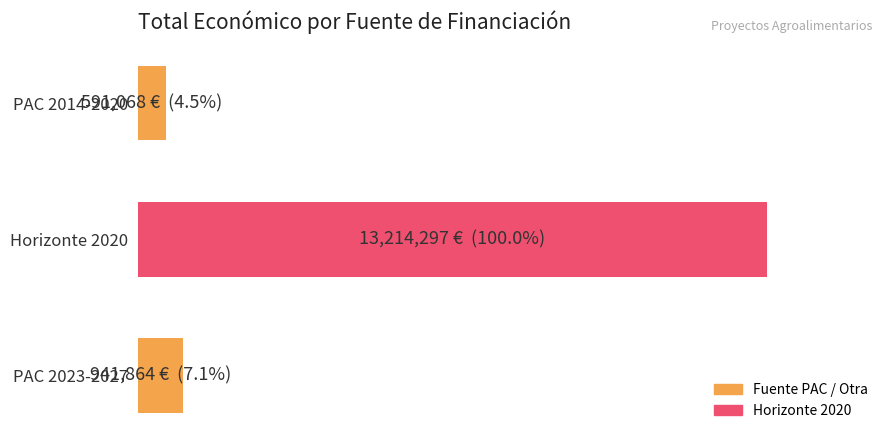

Which label corresponds to the smallest value in the chart?

PAC 2014-2020